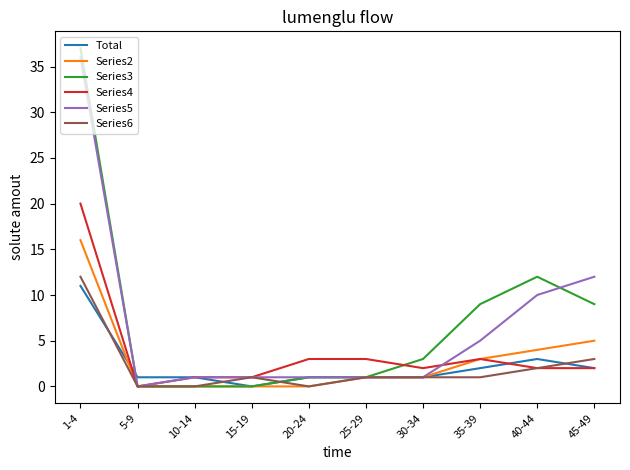

What is the spread (max minus min) of values at 35-39?

8